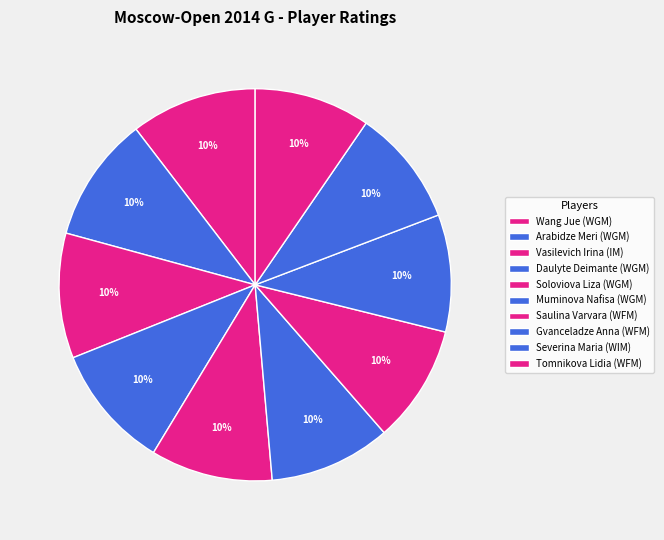

Rank the categories by value from highest to lowest.

Wang Jue (WGM), Arabidze Meri (WGM), Vasilevich Irina (IM), Daulyte Deimante (WGM), Soloviova Liza (WGM), Muminova Nafisa (WGM), Saulina Varvara (WFM), Gvanceladze Anna (WFM), Severina Maria (WIM), Tomnikova Lidia (WFM)